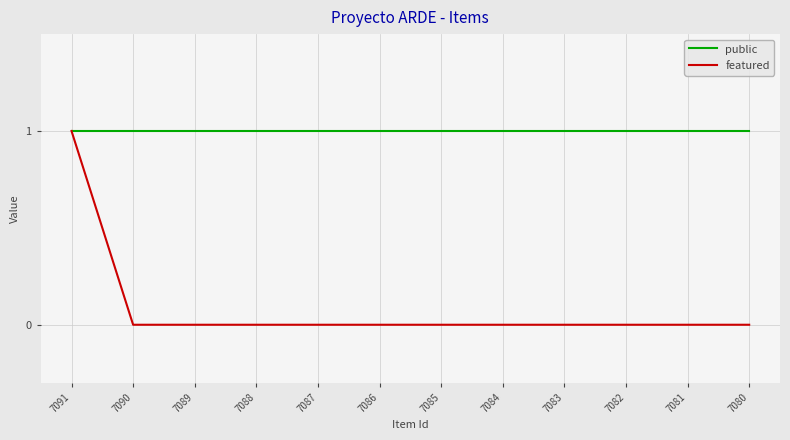

At which label does featured reach its peak?

7091